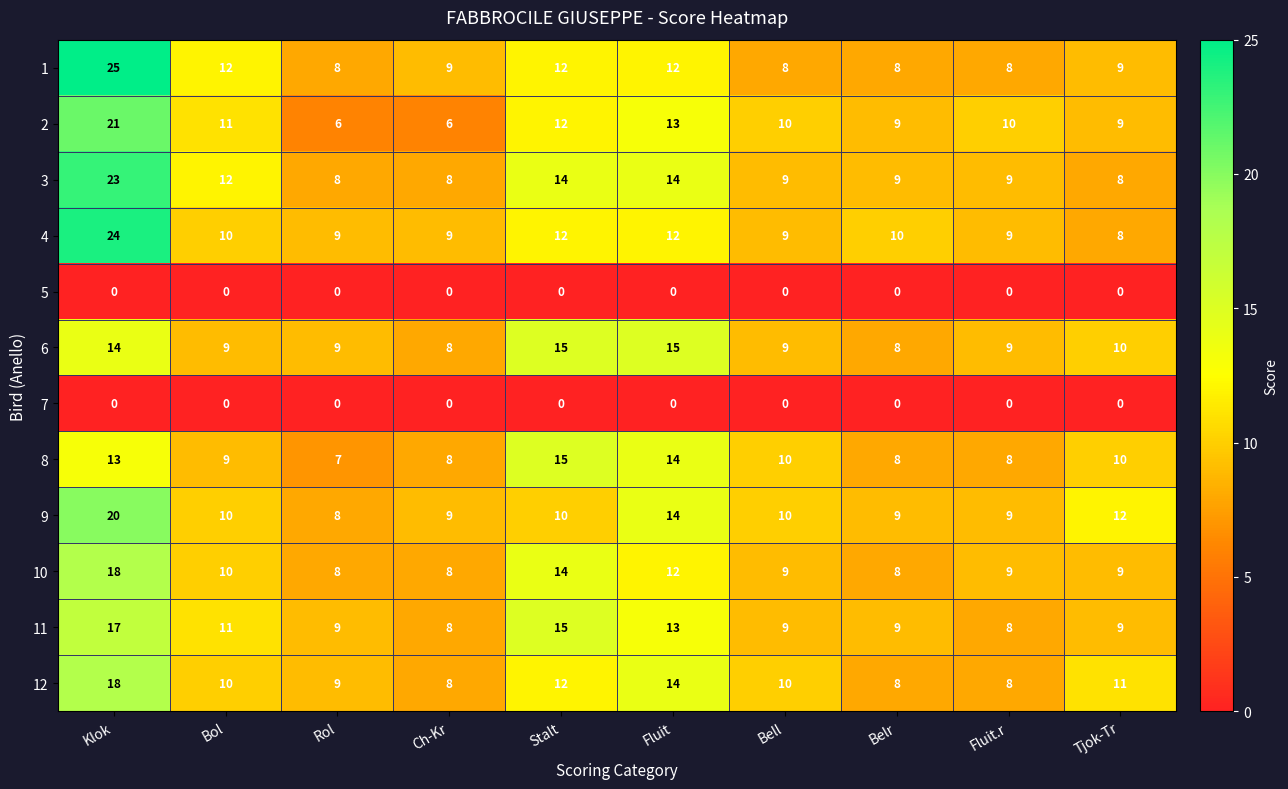

How many categories are shown in the chart?

10